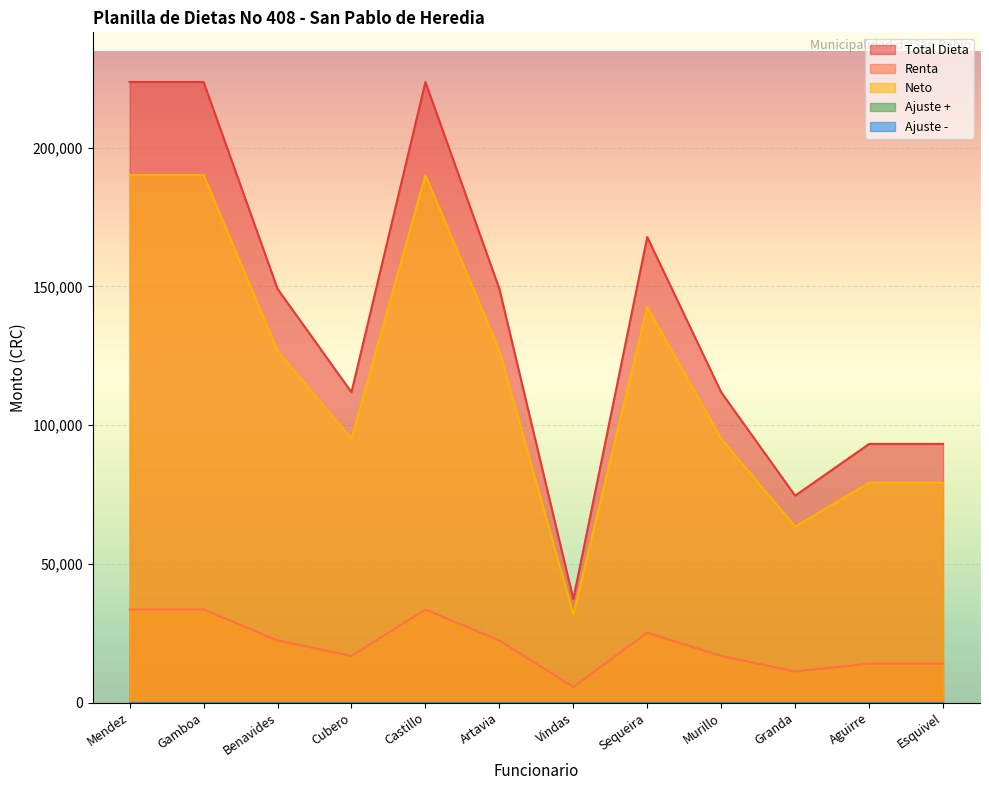

What is the minimum value for Total Dieta?

37276.0